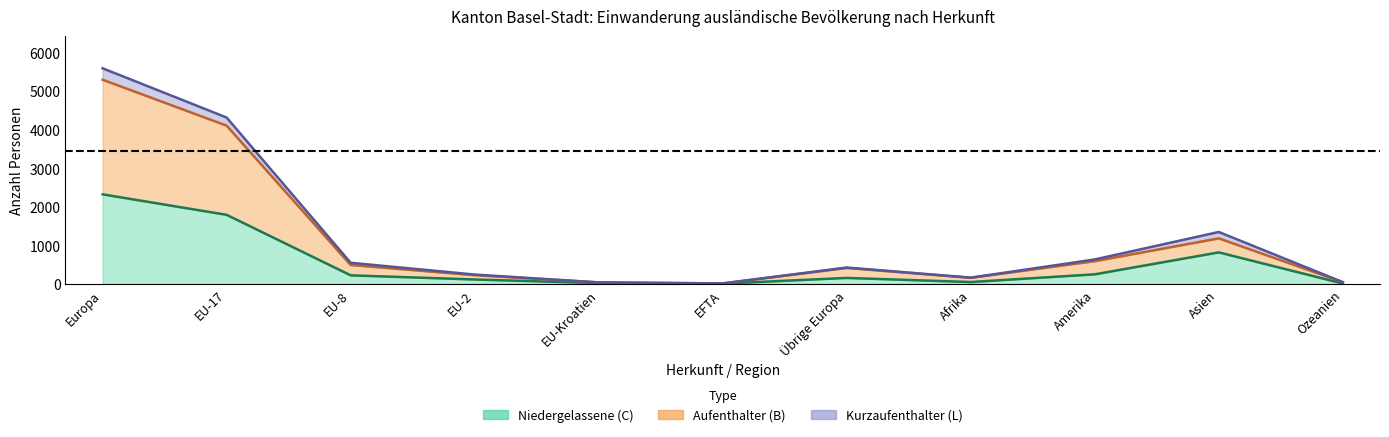

True or false: Ständige Total Frauen and Aufenthalter (B) Total cross at least once.

False